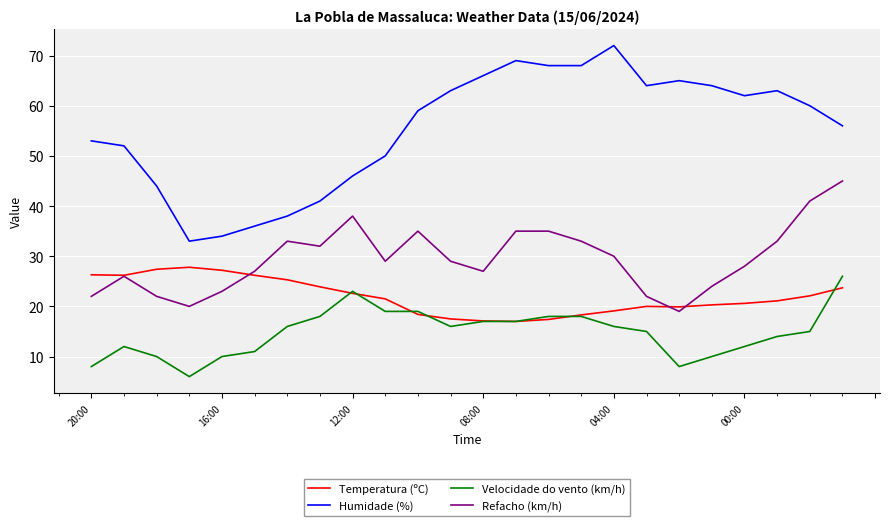

True or false: Temperatura (ºC) and Humidade (%) cross at least once.

False